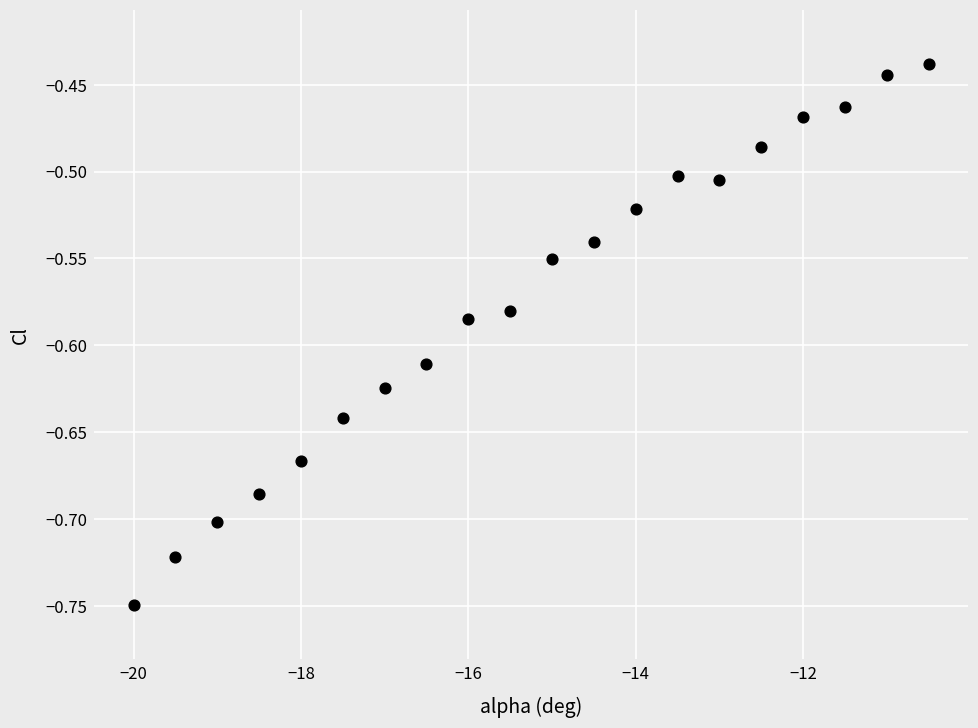

What is the range of X values (max minus min)?

9.5